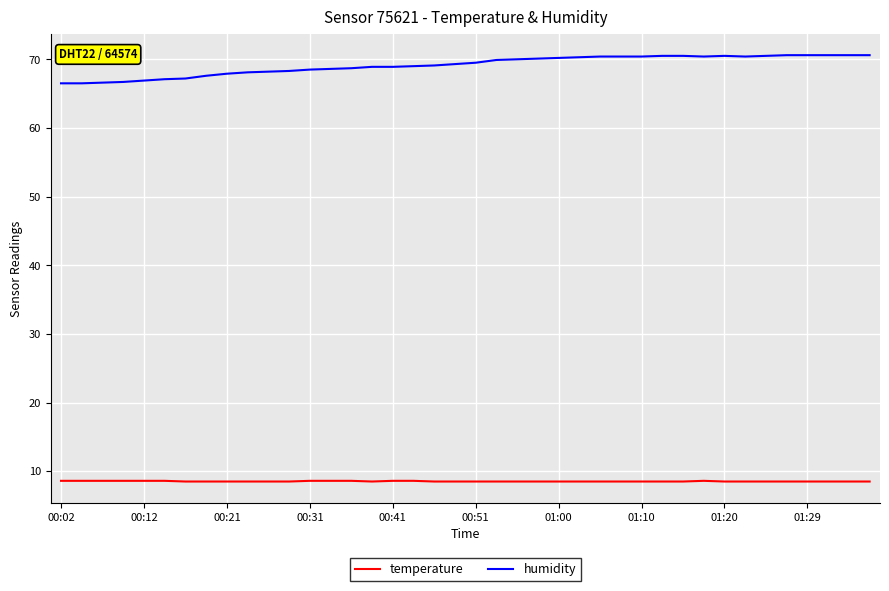

What is the difference between the maximum and minimum values in the temperature series?

0.1